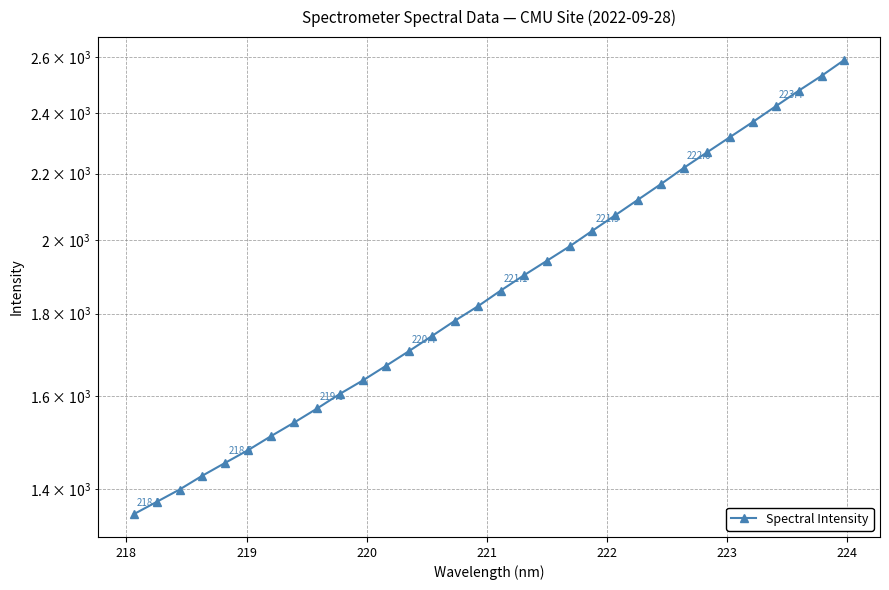

Does the chart have visible grid lines?

Yes